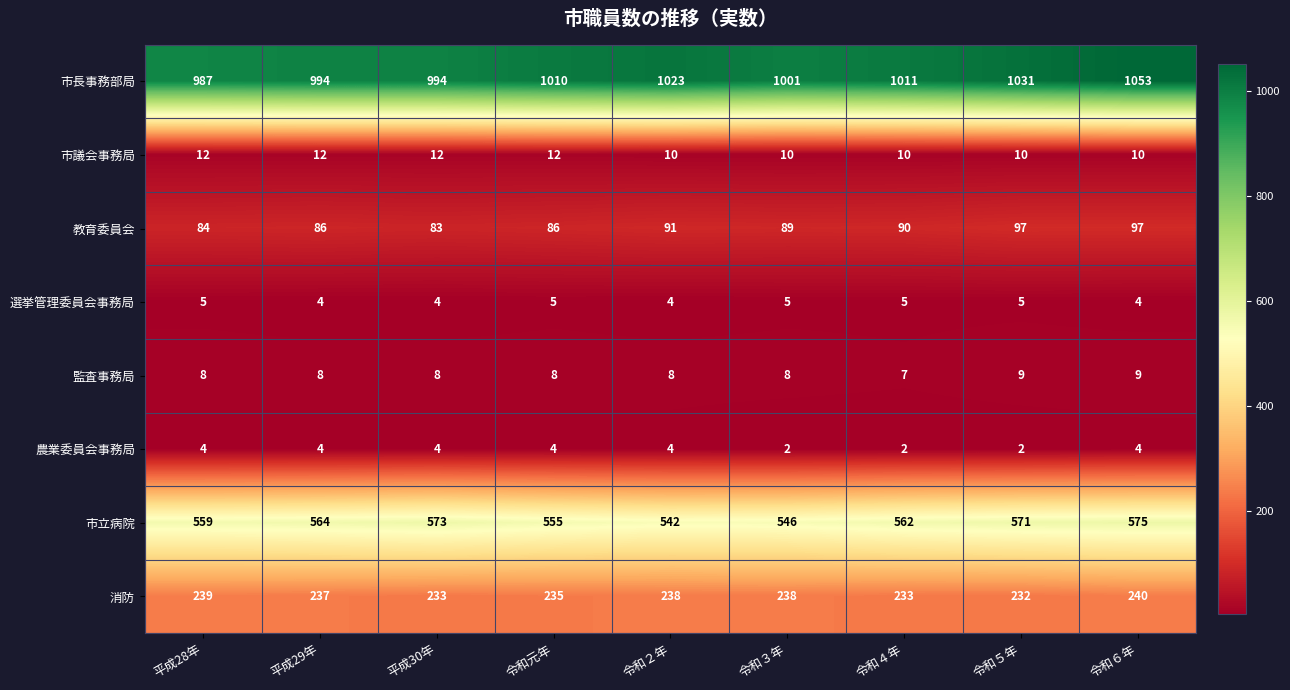

What is the approximate value of 市立病院 at 令和２年?

542